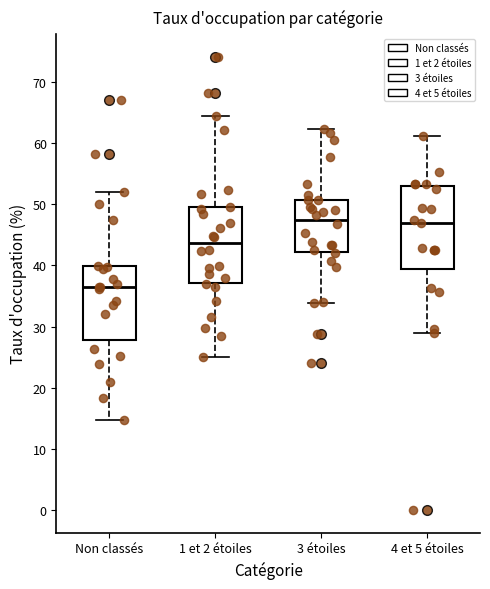

Reading left to right, read every box against the y-axis: the position of its median line, the range the box covers, and the ends of its whiskers. The values are not printed on the chart, so give them approximately, as read against the axis.

Non classés: median 36, box 28 to 40, whiskers 15 to 52
1 et 2 étoiles: median 44, box 37 to 49, whiskers 25 to 64
3 étoiles: median 48, box 42 to 51, whiskers 34 to 62
4 et 5 étoiles: median 47, box 39 to 53, whiskers 29 to 61